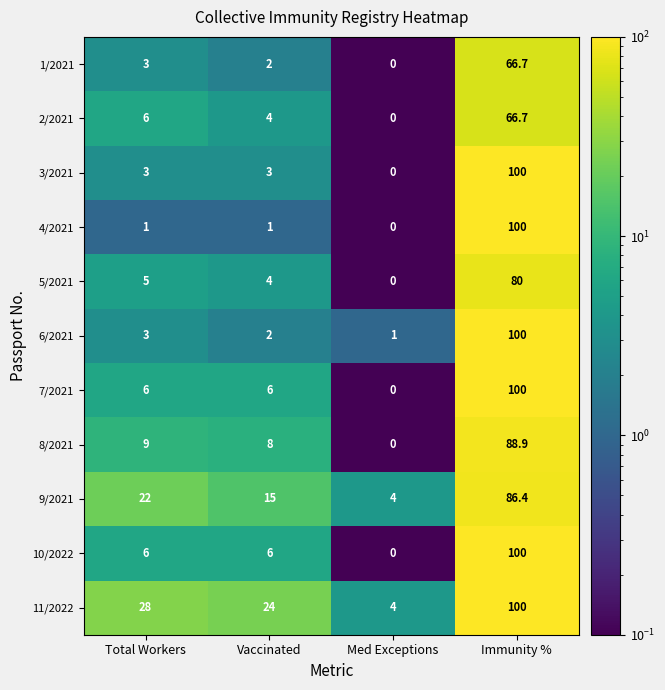

Rank the categories by 11/2022 value from highest to lowest.

Immunity %, Total Workers, Vaccinated, Med Exceptions